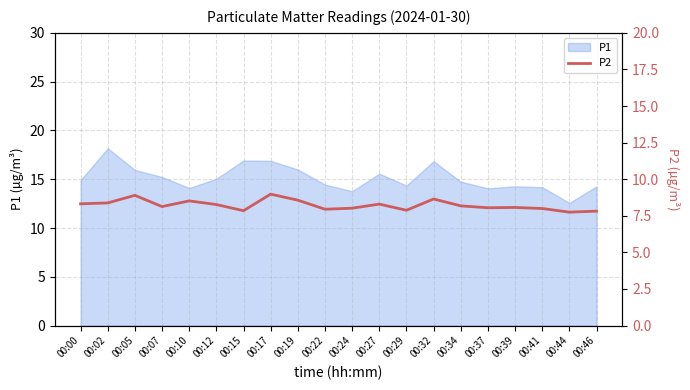

At which label does P1 reach its minimum?

00:44